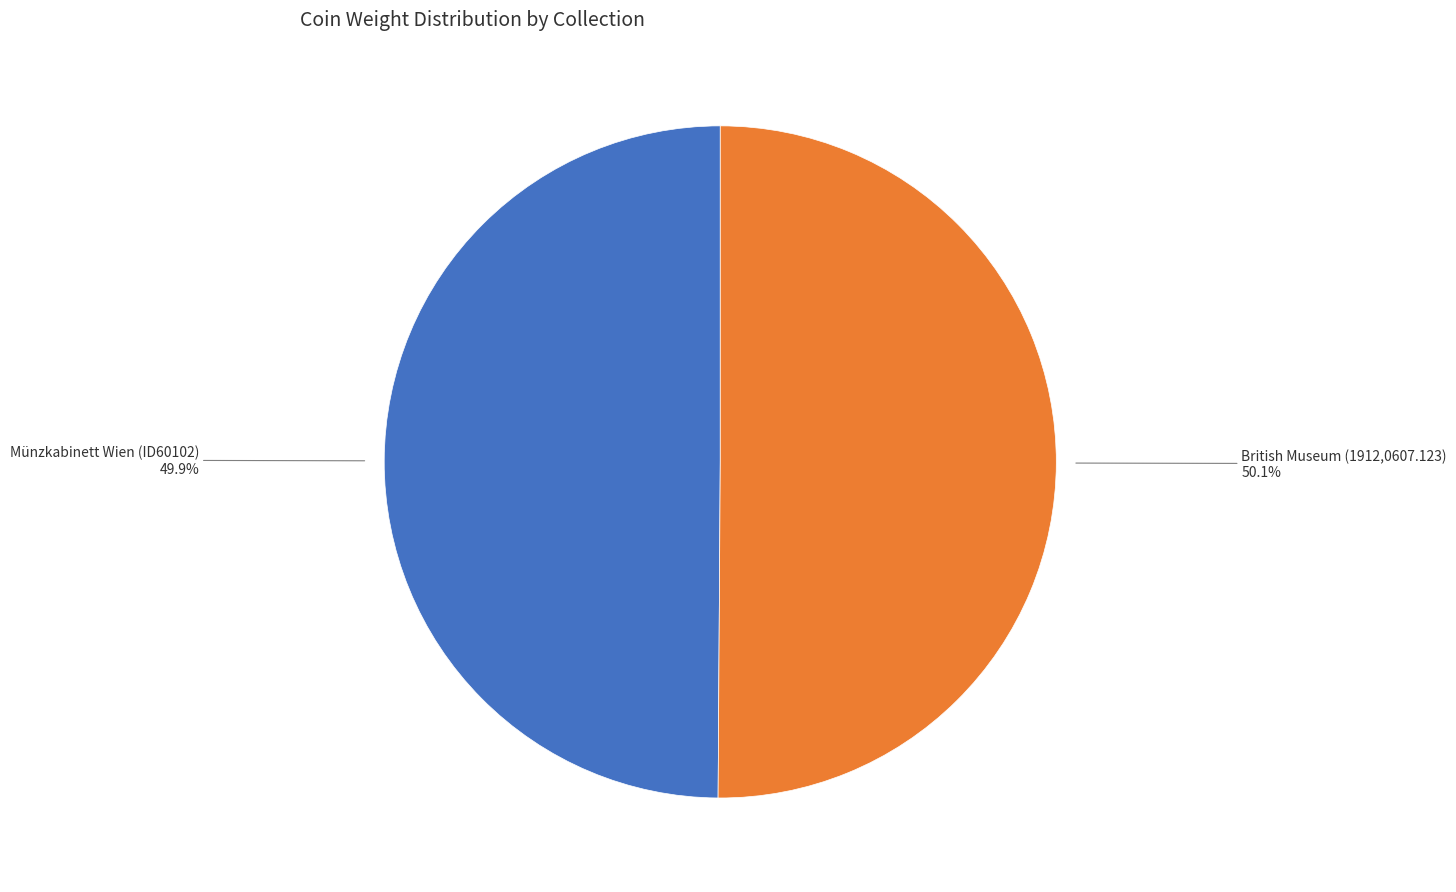

Is there a majority slice in this chart?

Yes